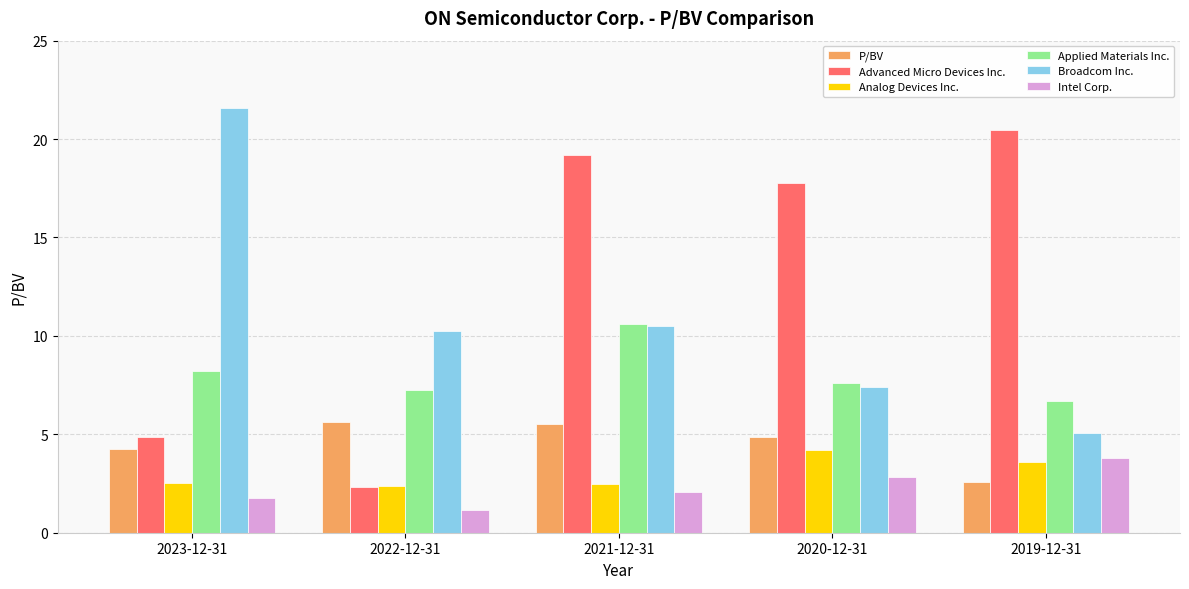

Which category has the lowest value across all series?

2022-12-31